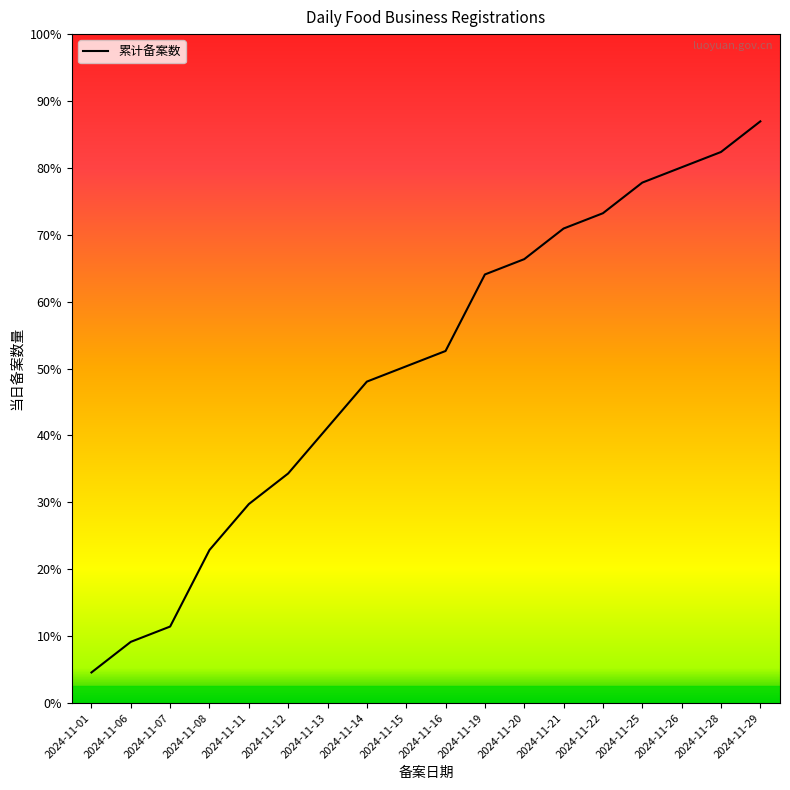

Rank the categories by value from lowest to highest.

2024-11-01, 2024-11-06, 2024-11-07, 2024-11-08, 2024-11-11, 2024-11-12, 2024-11-13, 2024-11-14, 2024-11-15, 2024-11-16, 2024-11-19, 2024-11-20, 2024-11-21, 2024-11-22, 2024-11-25, 2024-11-26, 2024-11-28, 2024-11-29